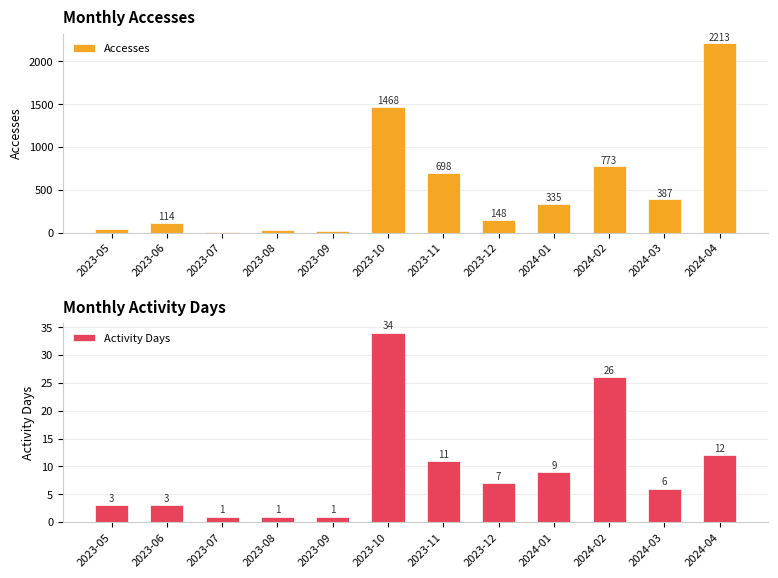

Rank the categories by Activity Days value from lowest to highest.

2023-07, 2023-08, 2023-09, 2023-05, 2023-06, 2024-03, 2023-12, 2024-01, 2023-11, 2024-04, 2024-02, 2023-10